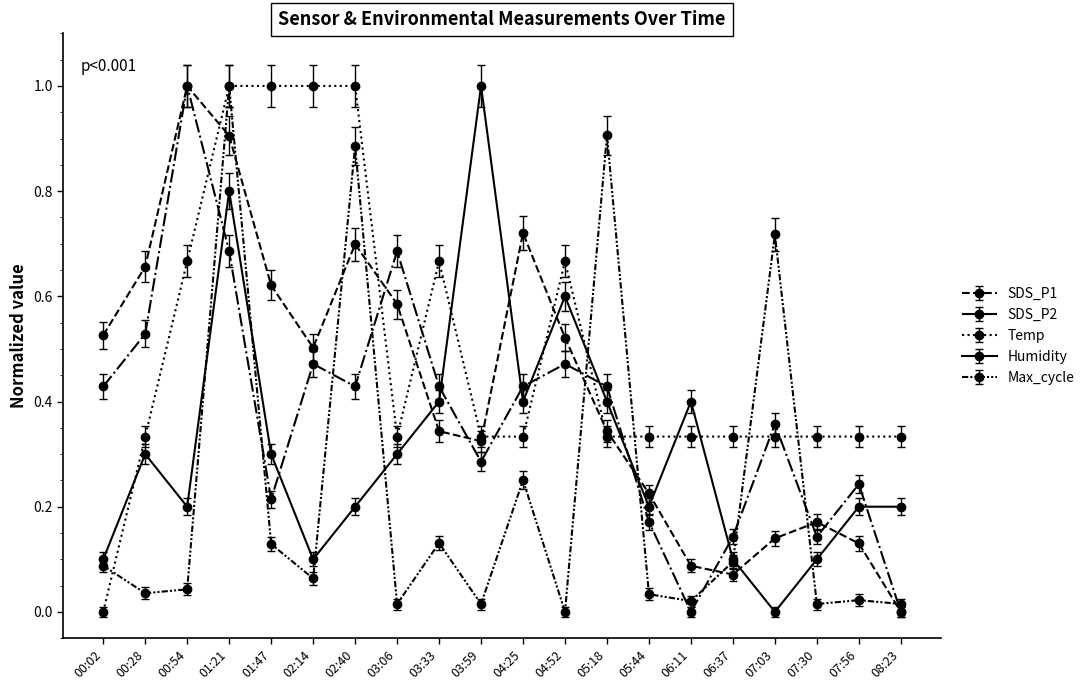

Count the number of data series in this chart.

5